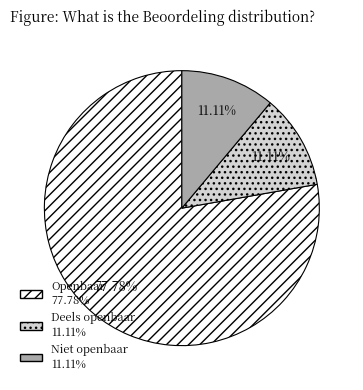

What is the total percentage of Openbaar and Niet openbaar?

88.9%